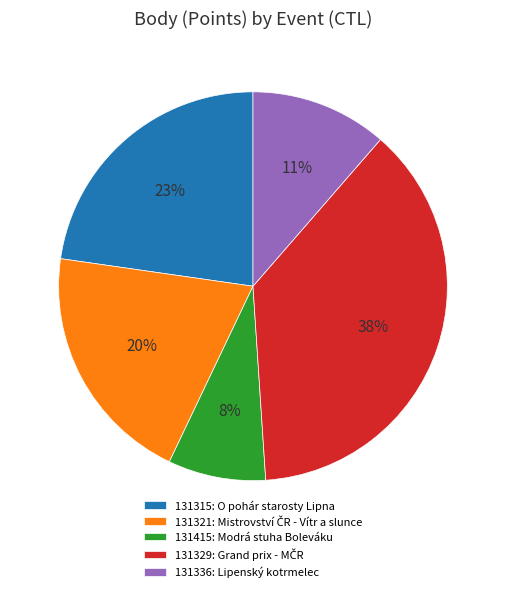

Which slice is the smallest?

131415